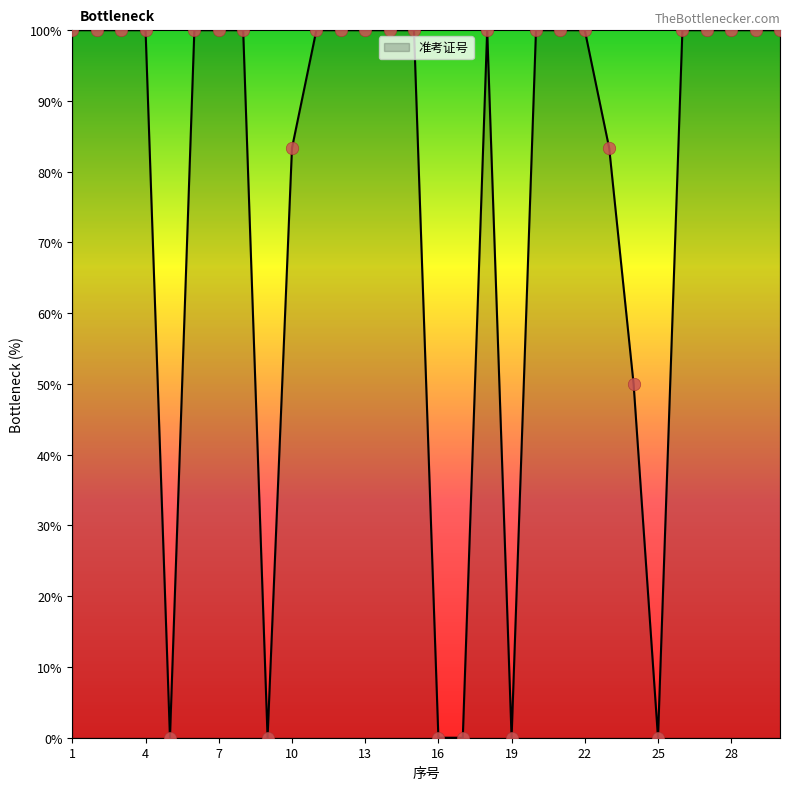

What is the difference between the maximum and minimum values?

100.0